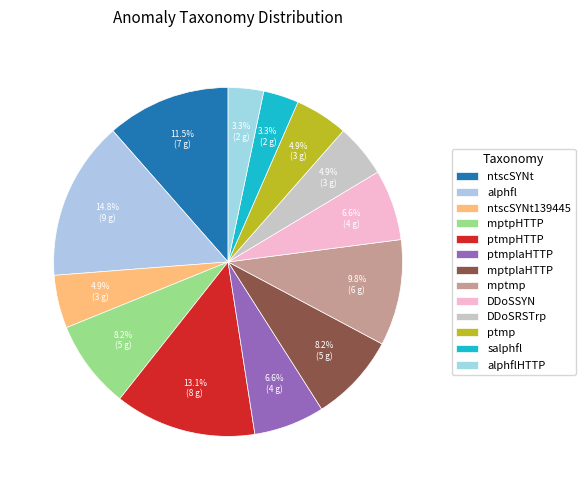

Count the number of slices in the pie.

13